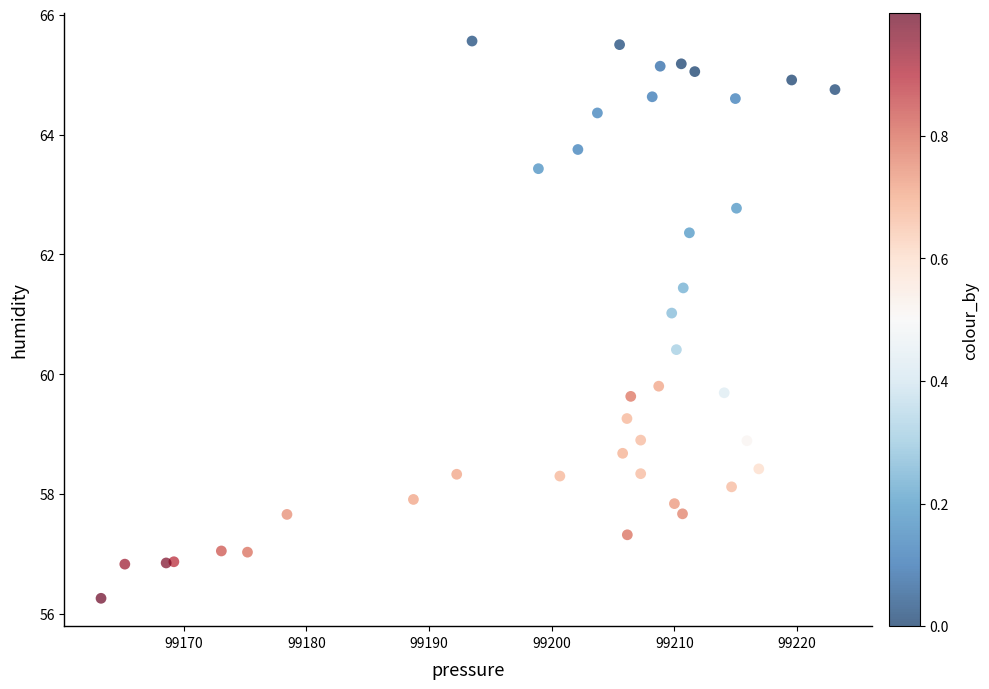

What Y value in the scatter plot is closest to 60?

59.8